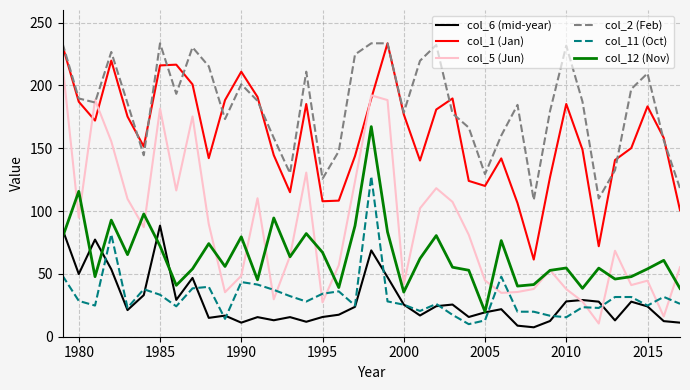

How many lines are shown in the chart?

6